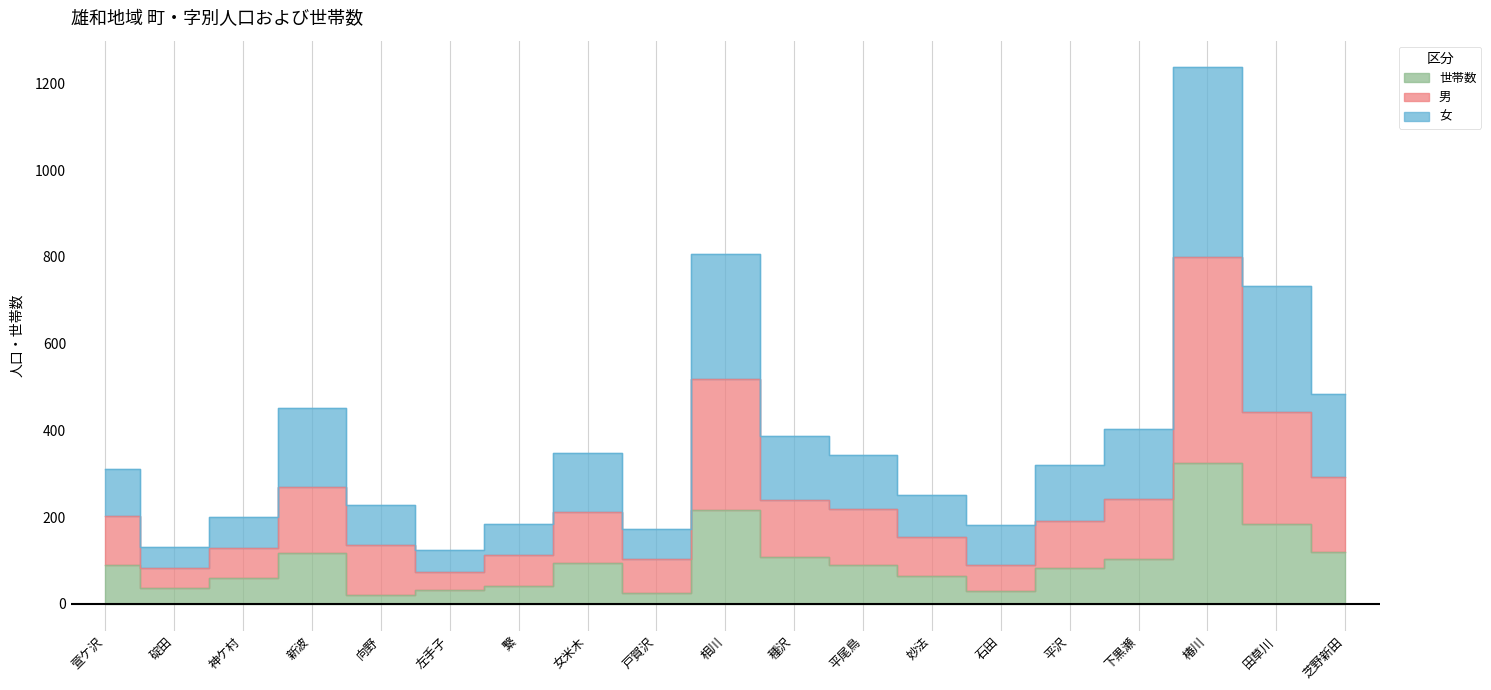

What is the value of the 男 point at the 12th from the left?

218